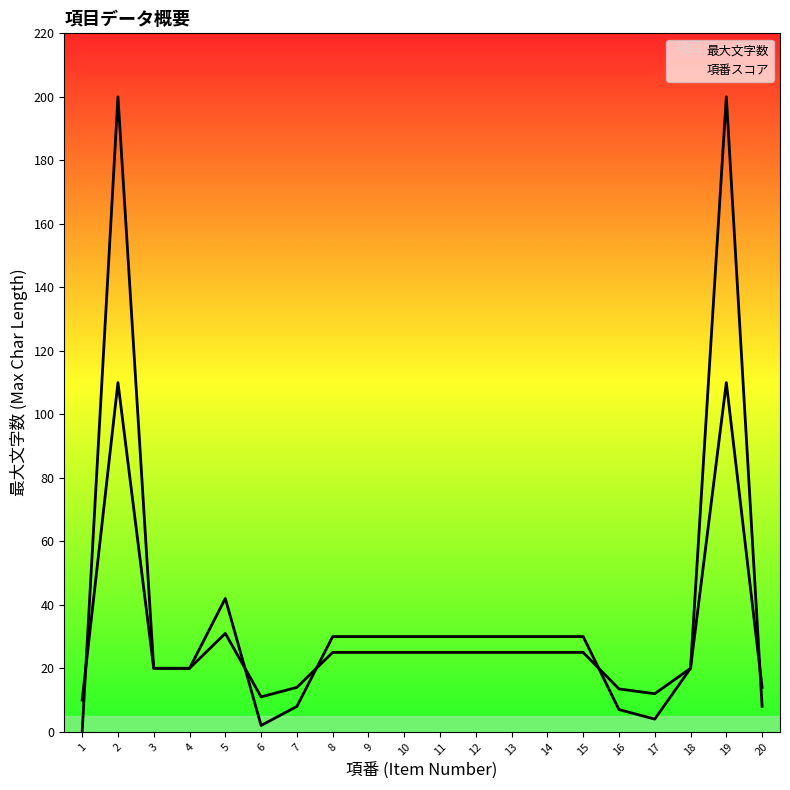

How many data points in 項番スコア are less than 25?

9